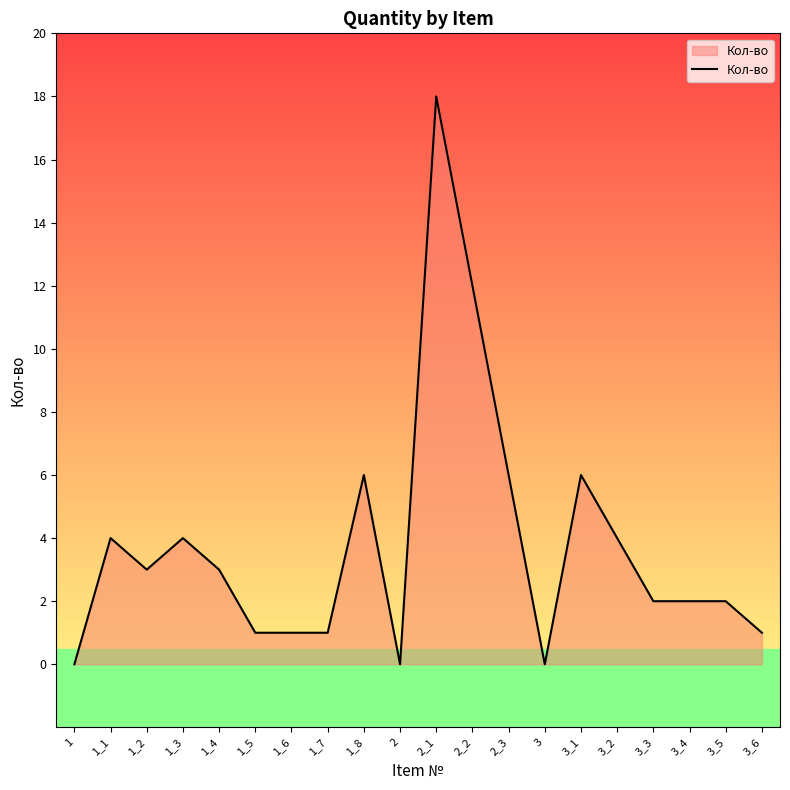

The chart shows a value of 4 at 1_1. True or false?

True